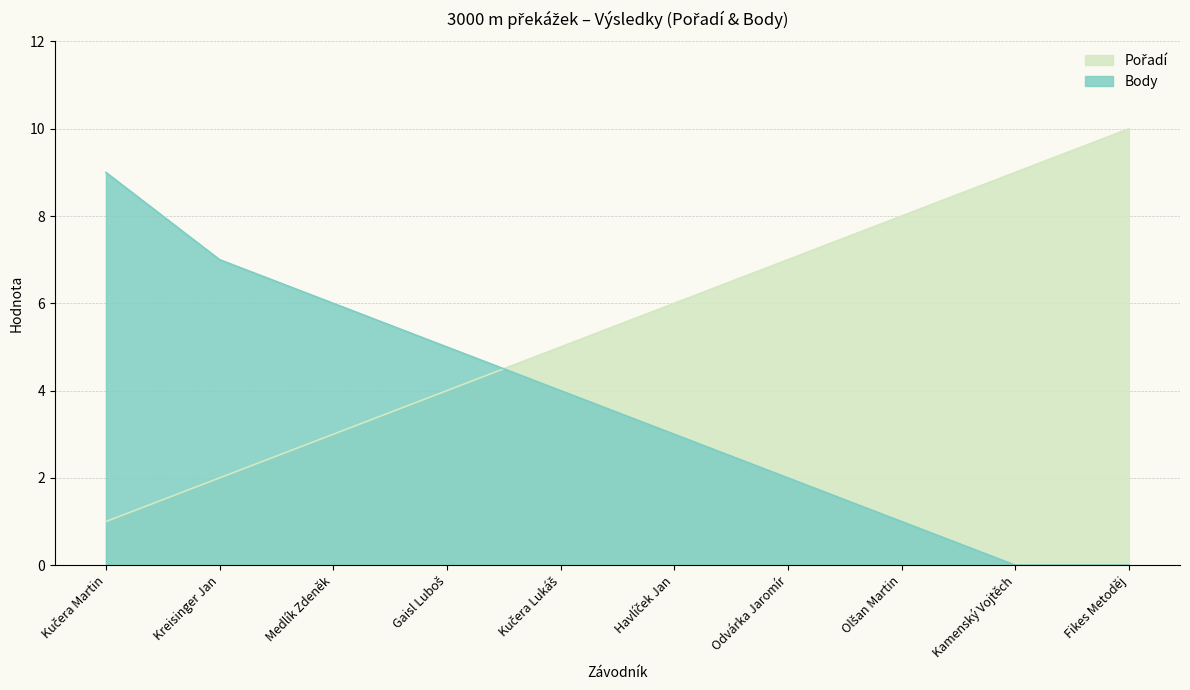

What is the difference between the highest and lowest values at Havlíček Jan?

3